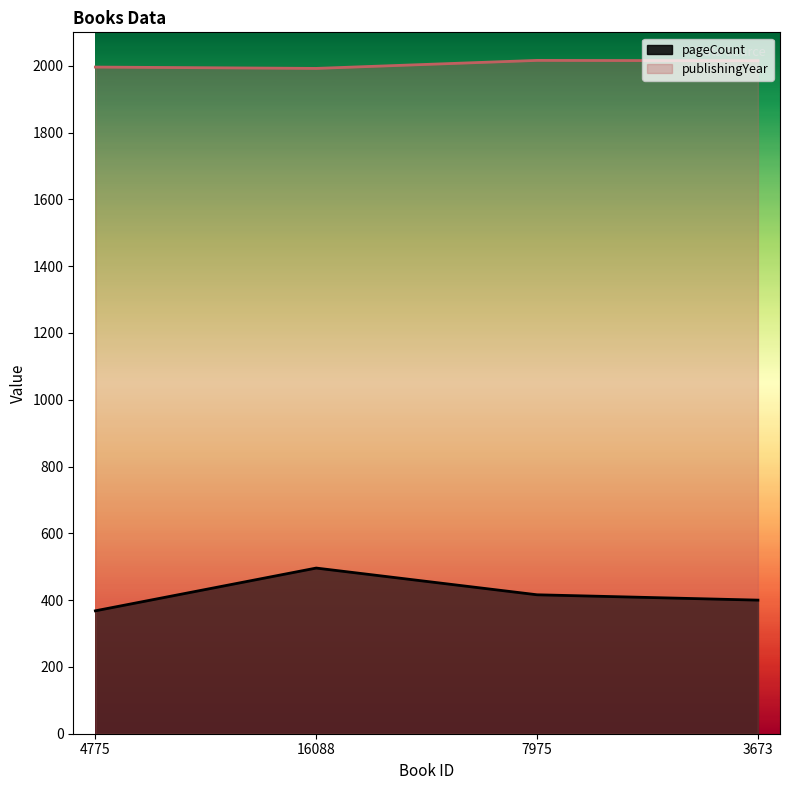

What is the label of the 4th point from the left?

3673